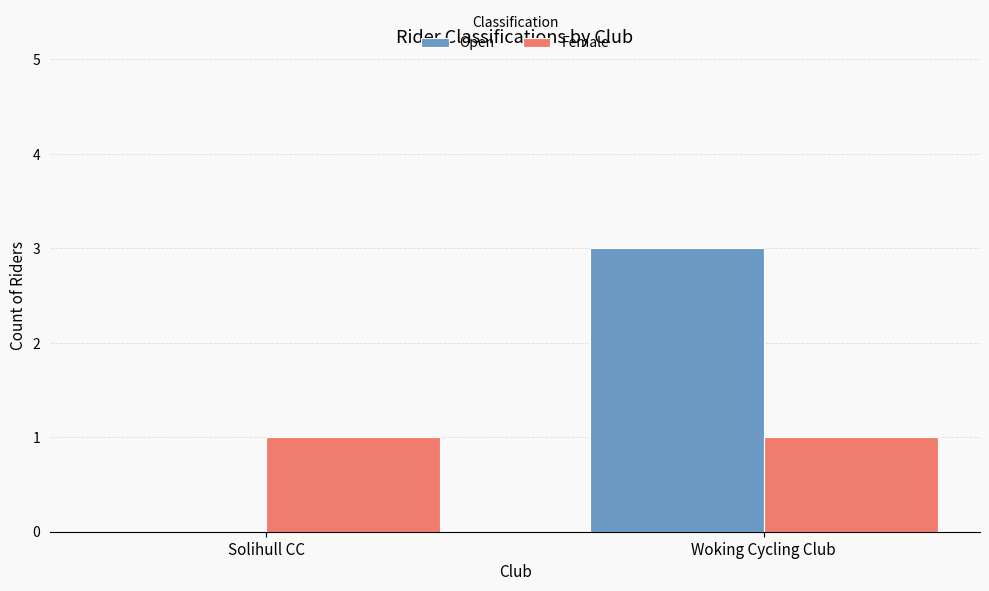

Is the value of Female at Woking Cycling Club greater than the value of Open at Solihull CC?

Yes